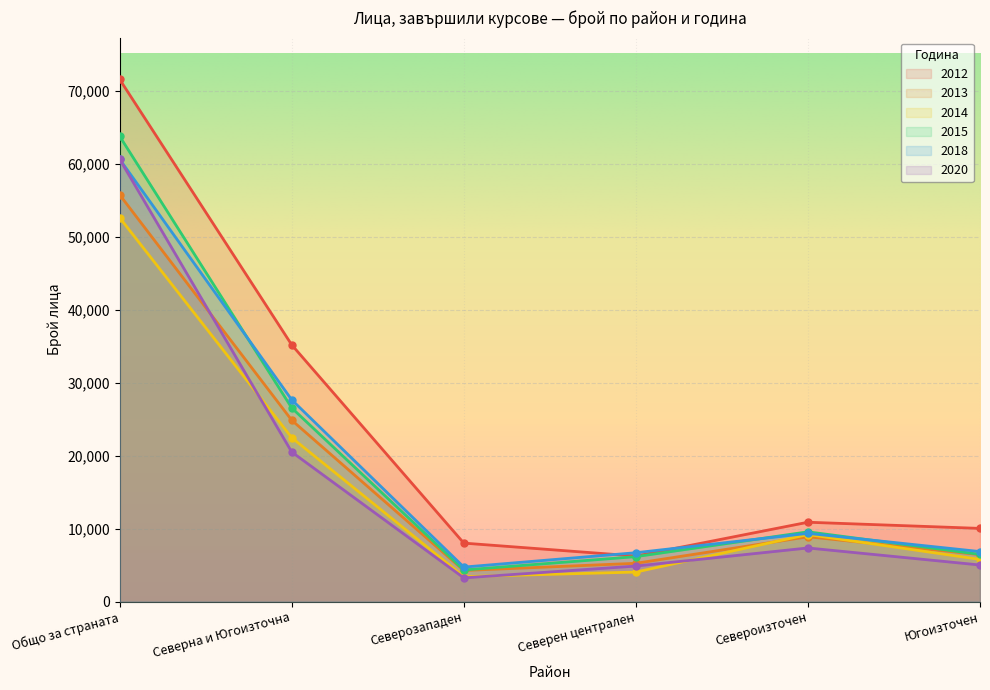

Where is 2015 nearest to the value 34044?

Северна и Югоизточна